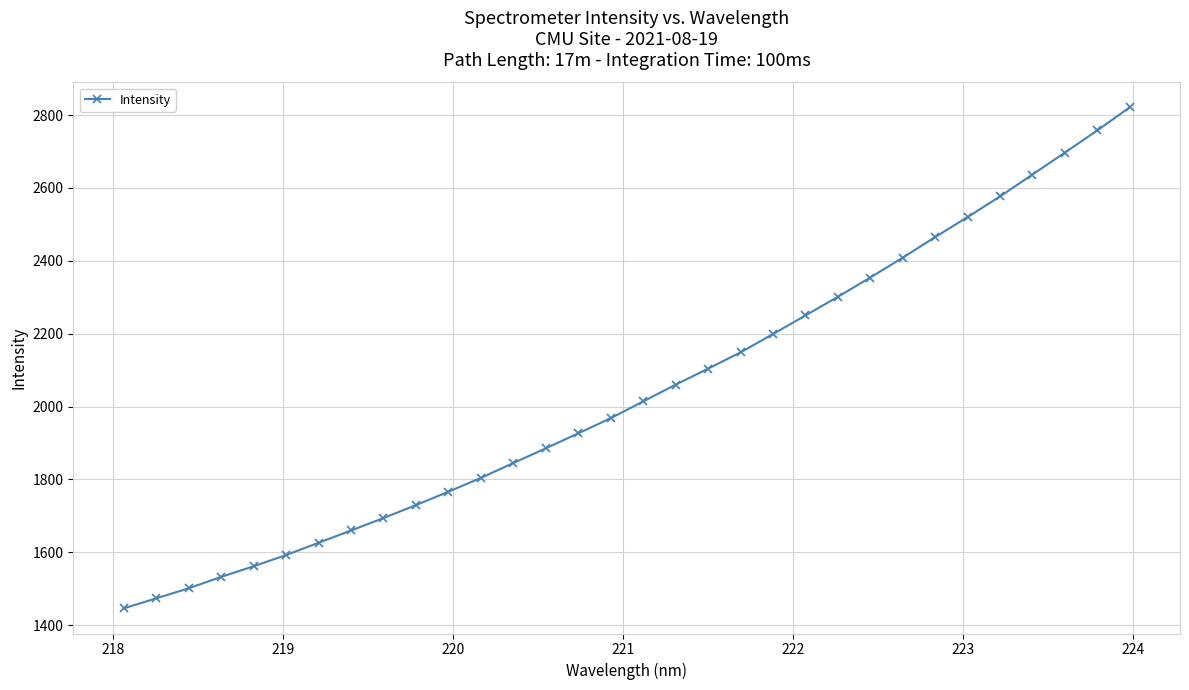

What is the average value?

2041.4